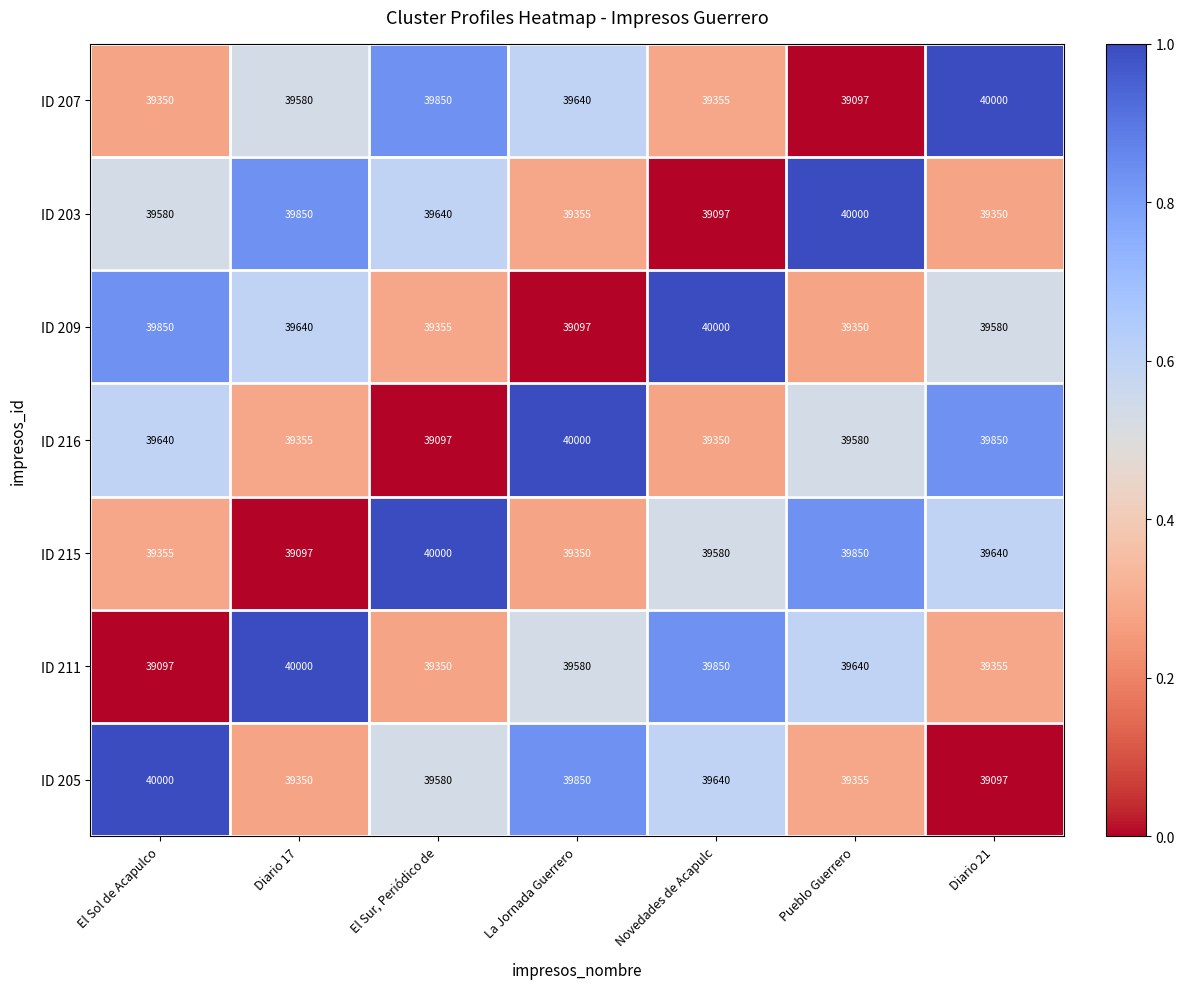

What is the difference between the highest and lowest values at La Jornada Guerrero?

903